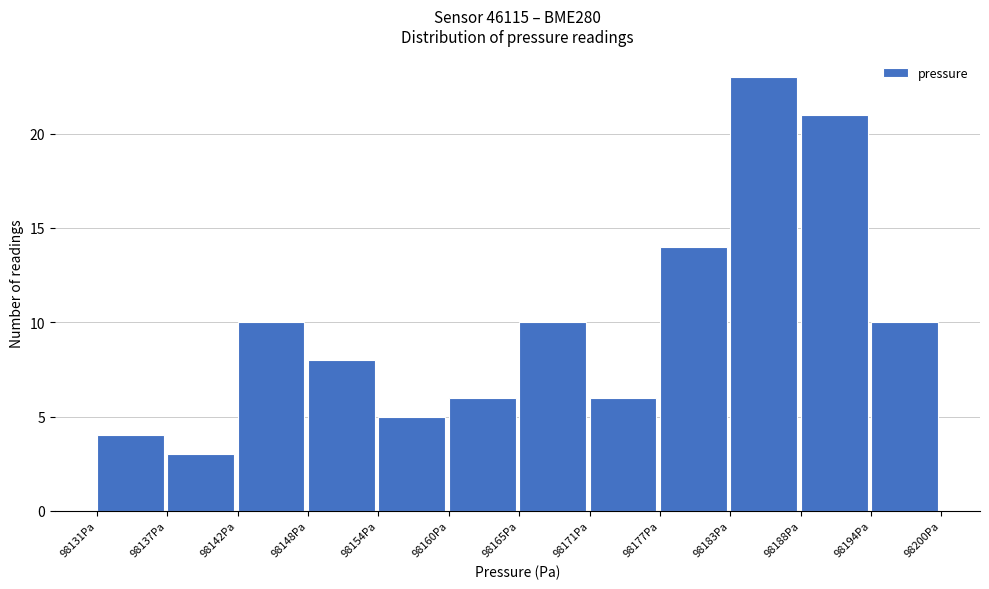

Reading left to right, transcribe this chart: for each bar, give the range it covers on the x-axis and its height. Neither the bar edges nor the heights are printed on the chart, so give them approximately, as read against the axes.

98131 to 98137: 4
98137 to 98142: 3
98142 to 98148: 10
98148 to 98154: 8
98154 to 98160: 5
98160 to 98165: 6
98165 to 98171: 10
98171 to 98177: 6
98177 to 98183: 14
98183 to 98188: 23
98188 to 98194: 21
98194 to 98200: 10